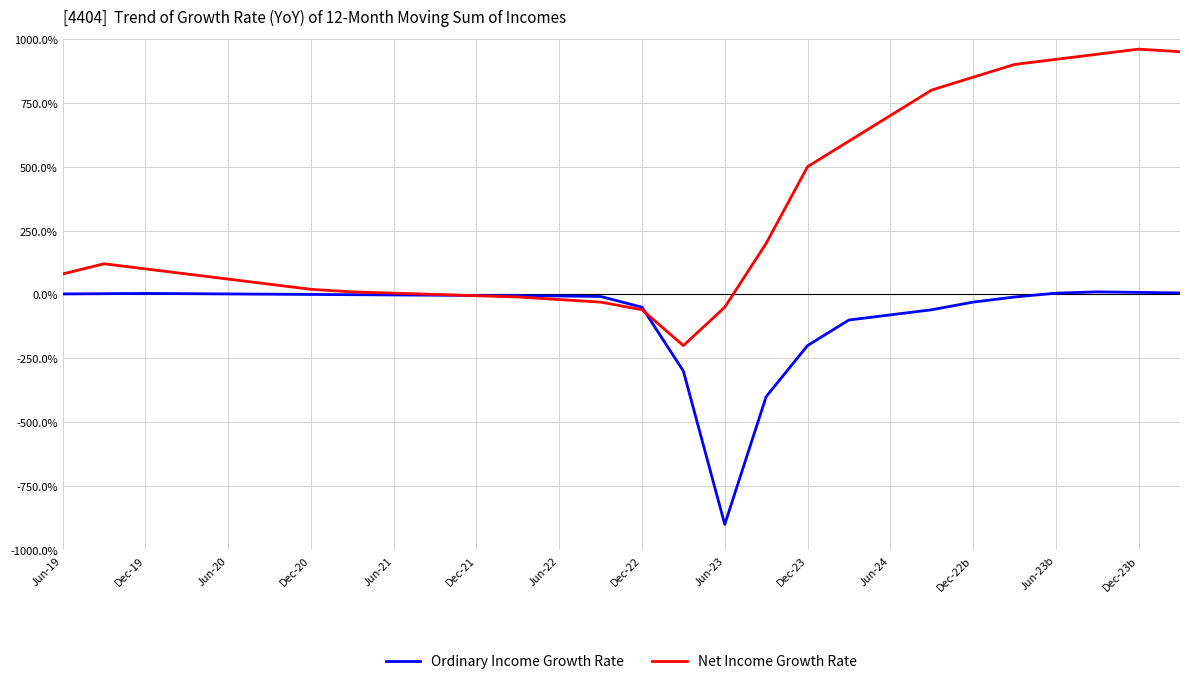

True or false: Net Income Growth Rate has more than 1 interior local peaks.

True